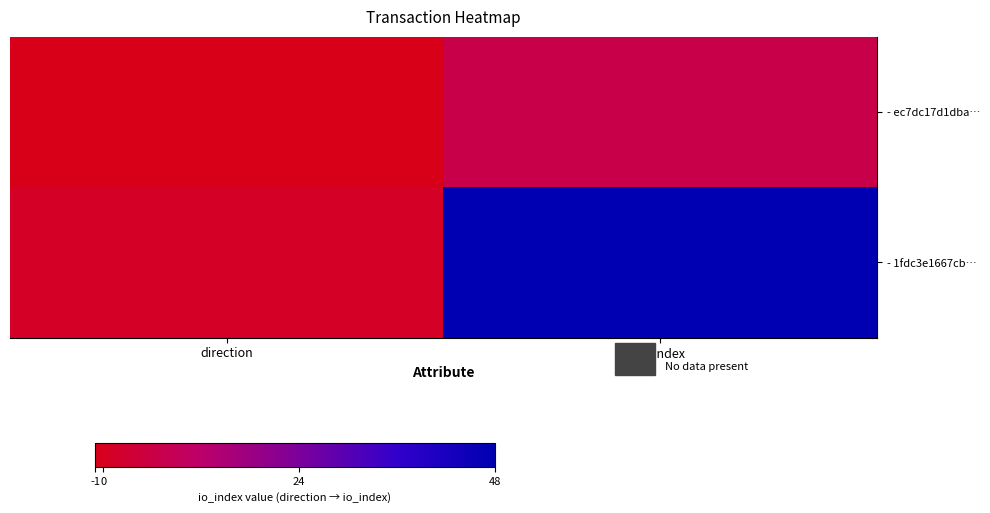

At io_index, list the series in order from largest to smallest.

- 1fdc3e1667cb…, - ec7dc17d1dba…